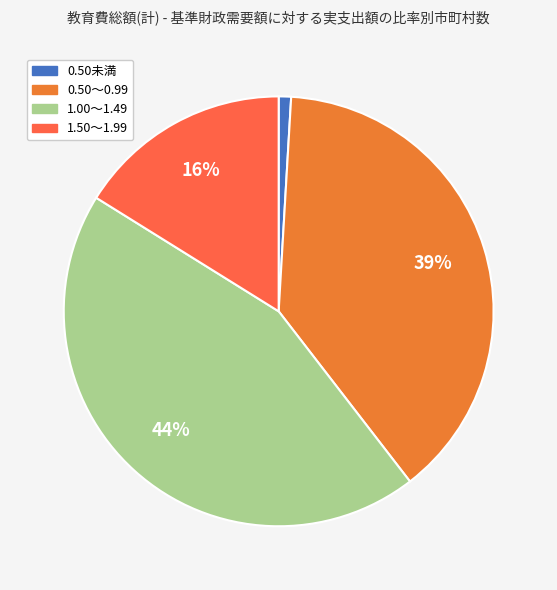

To the nearest percent, what is the difference between the largest and smallest slice percentages?

43%